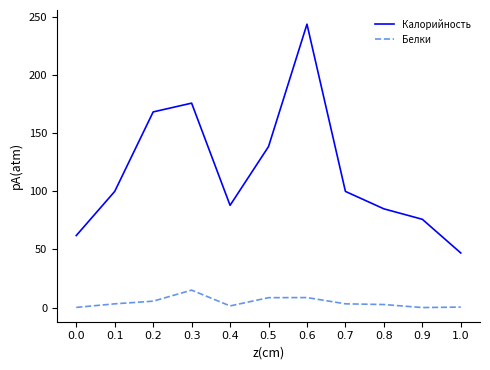

True or false: Белки and Калорийность cross at least once.

False